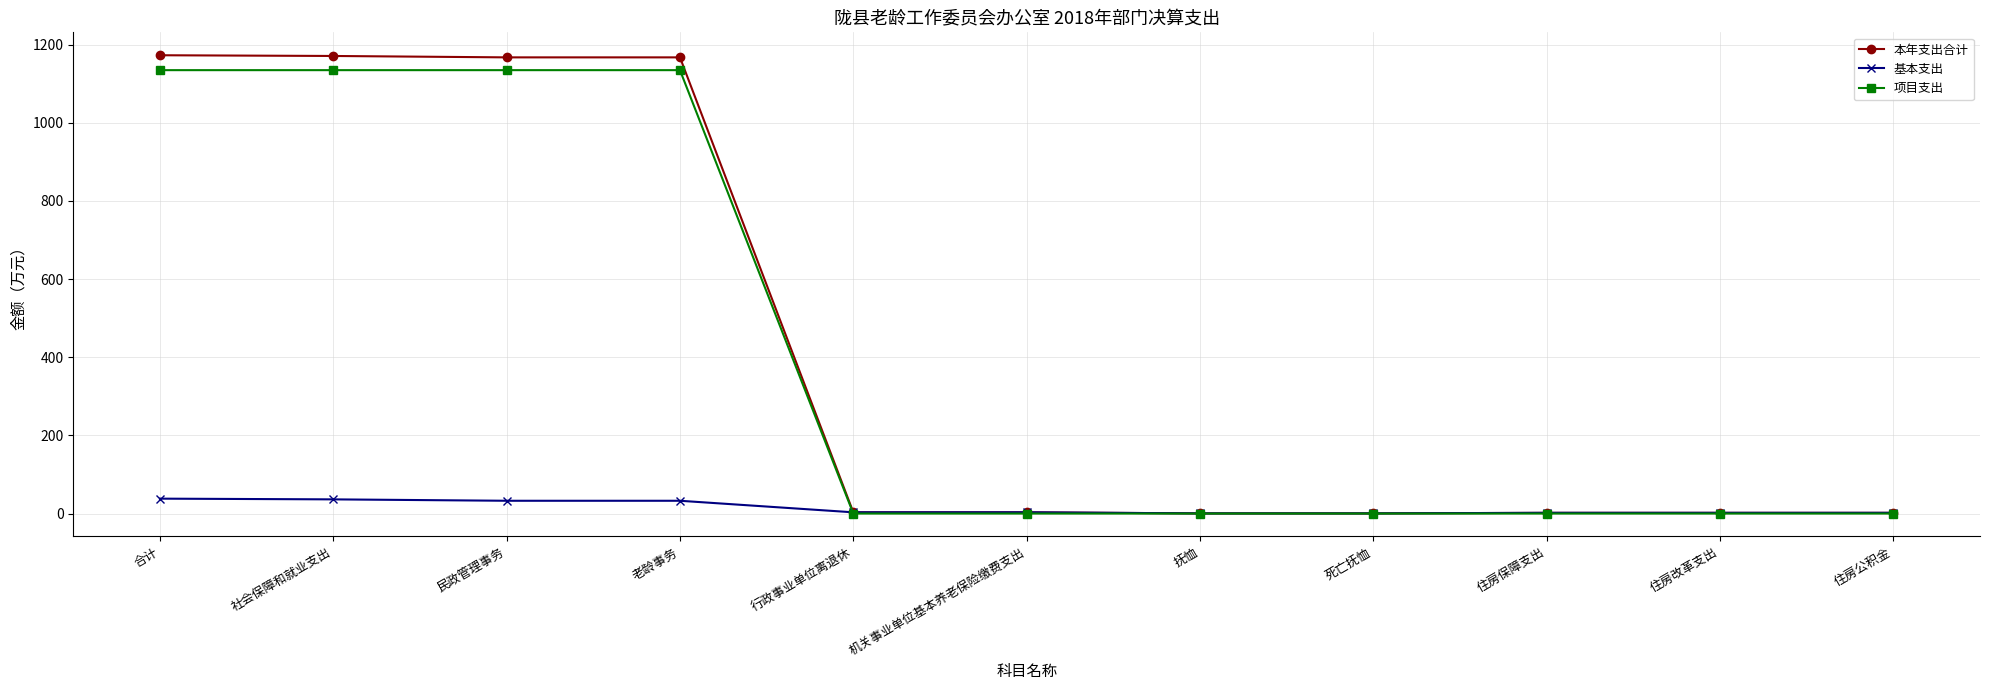

Which series has the largest total across all categories?

本年支出合计